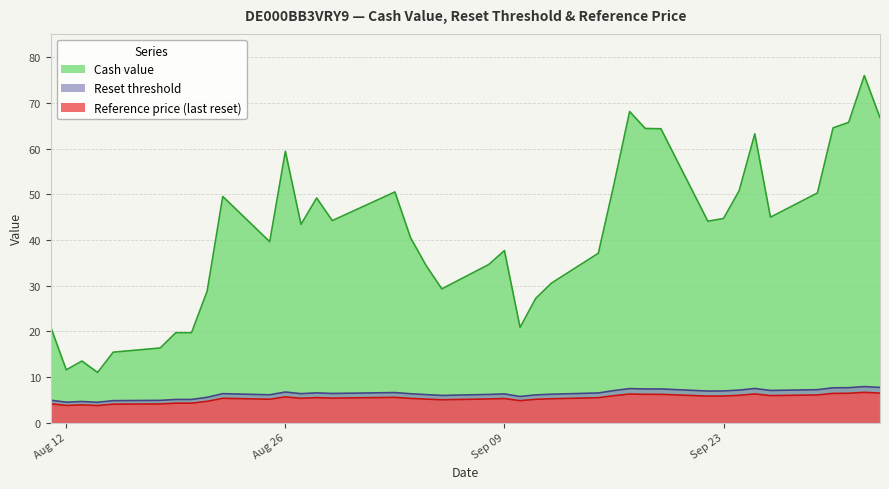

How many interior local peaks does the Reference price series have?

9